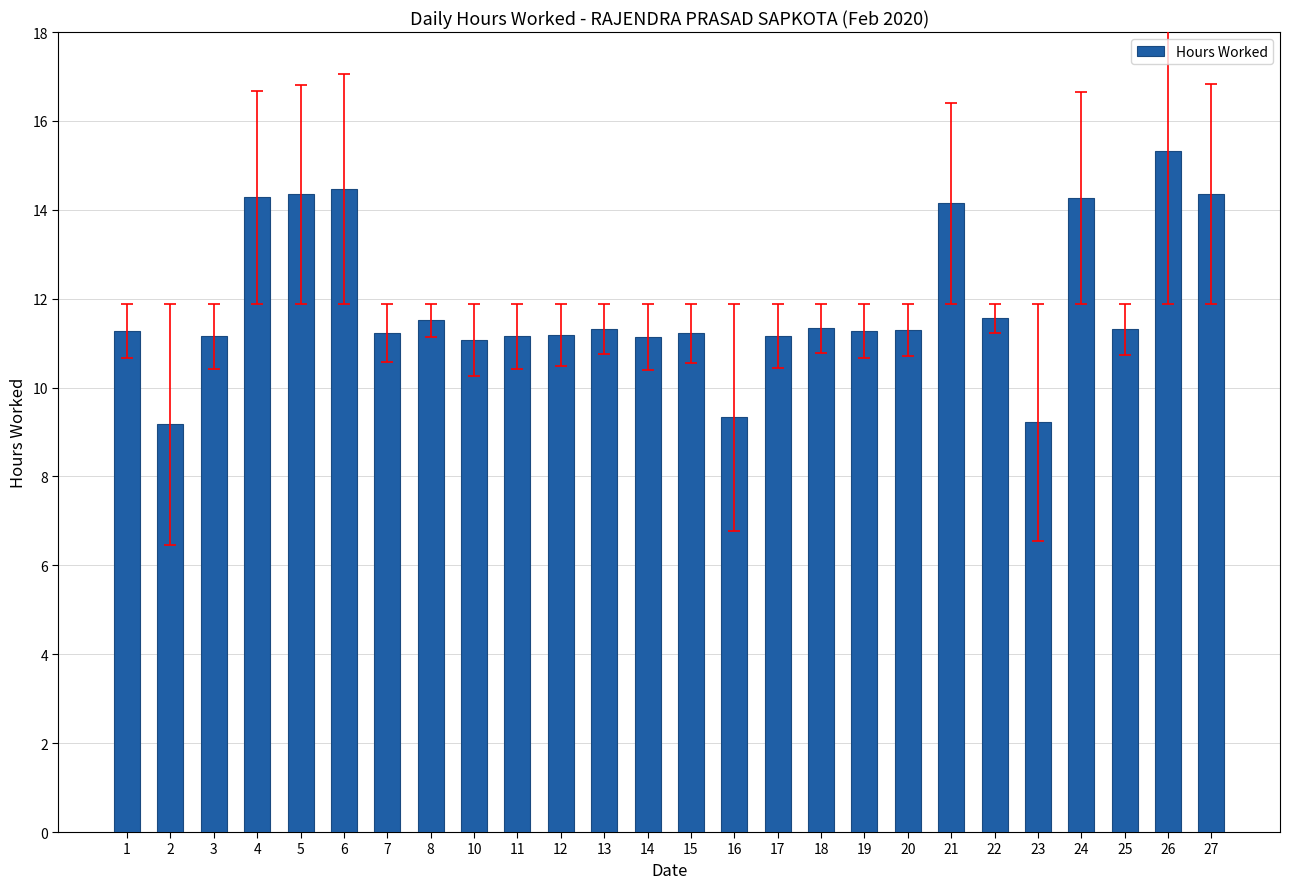

How many categories are shown in the chart?

26